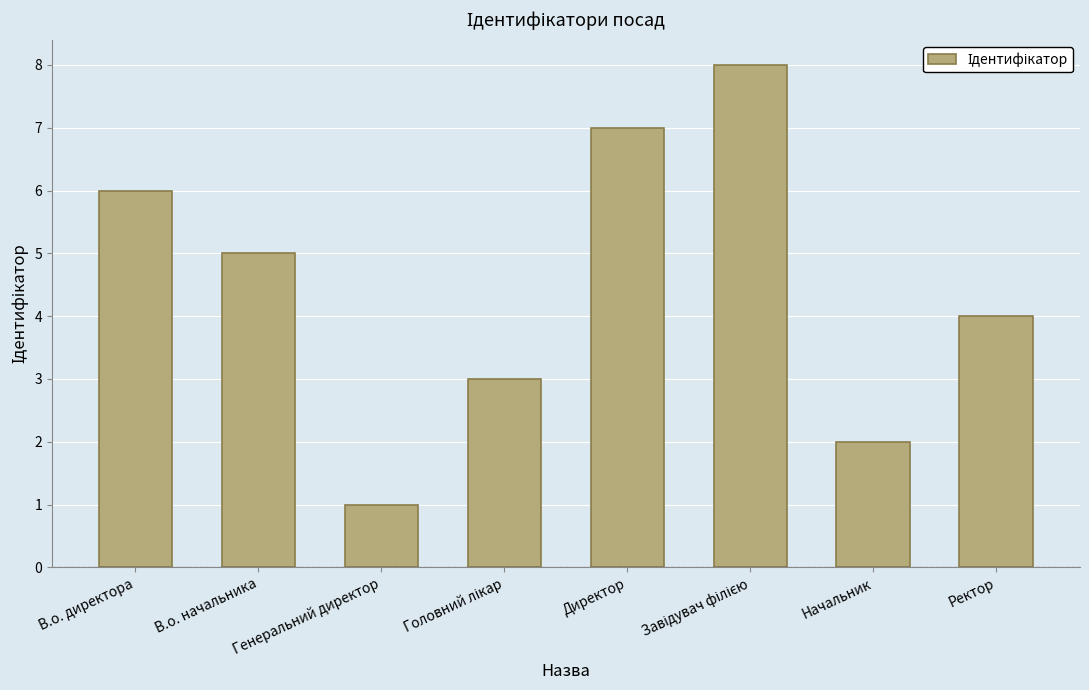

What is the difference between the values at В.о. директора and В.о. начальника?

1